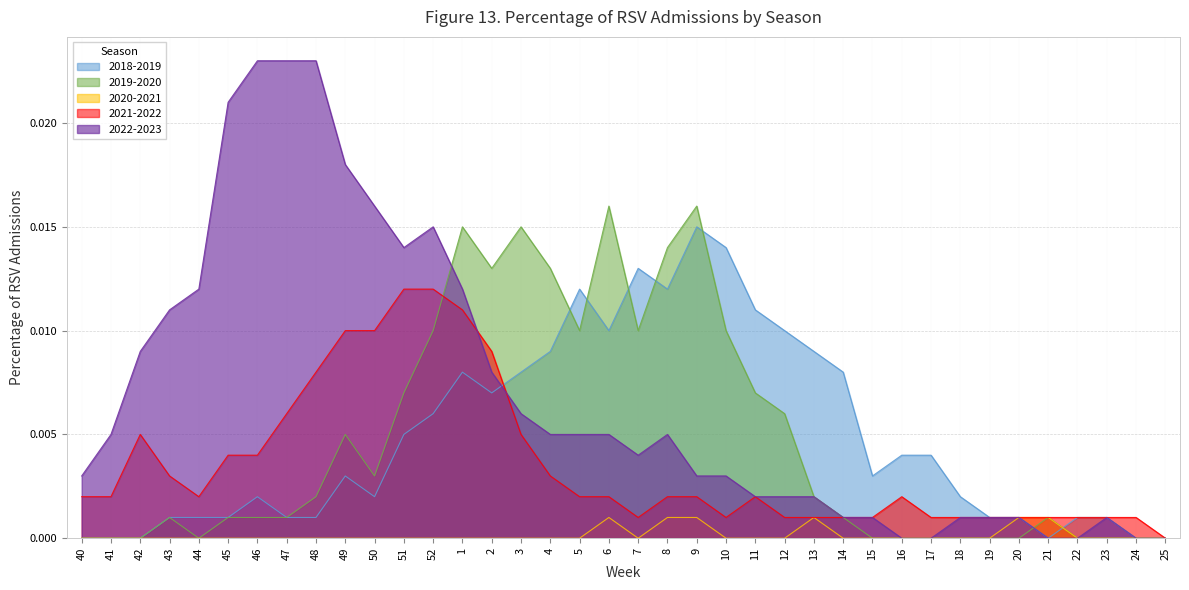

Rank the series by their maximum value, from highest to lowest.

2022-2023, 2019-2020, 2018-2019, 2021-2022, 2020-2021